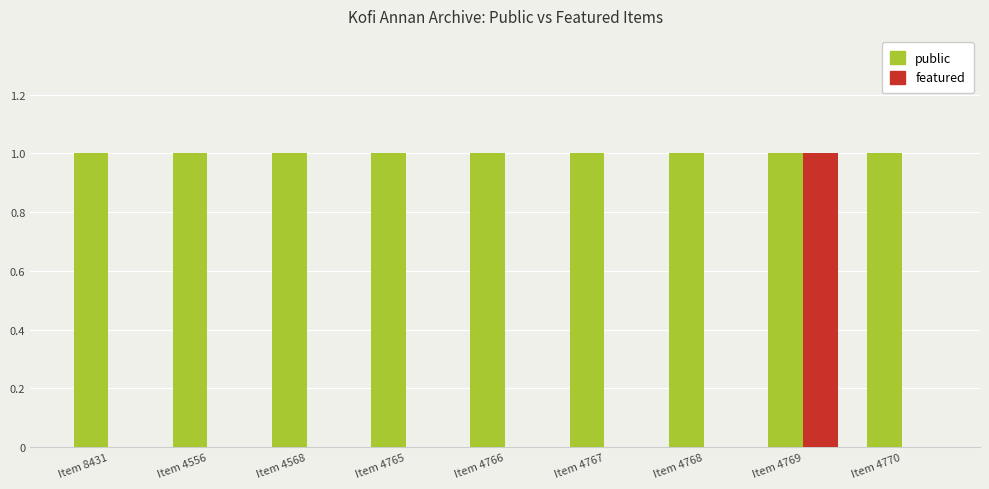

At which category is the sum across all series the highest?

Item 4769